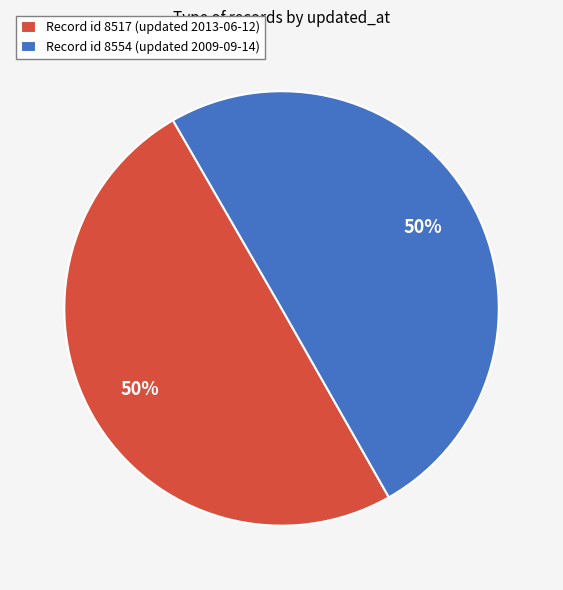

To the nearest percent, what percentage of the pie is Record id 8554 (updated 2009-09-14)?

50%